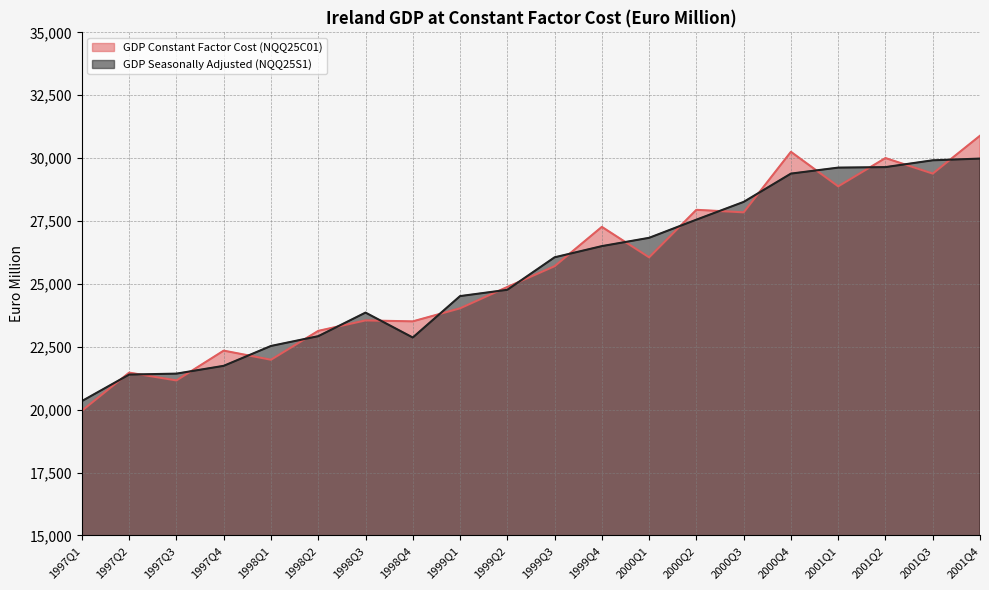

Rank the categories by GDP Constant Factor Cost (NQQ25C01) value from lowest to highest.

1997Q1, 1997Q3, 1997Q2, 1998Q1, 1997Q4, 1998Q2, 1998Q4, 1998Q3, 1999Q1, 1999Q2, 1999Q3, 2000Q1, 1999Q4, 2000Q3, 2000Q2, 2001Q1, 2001Q3, 2001Q2, 2000Q4, 2001Q4